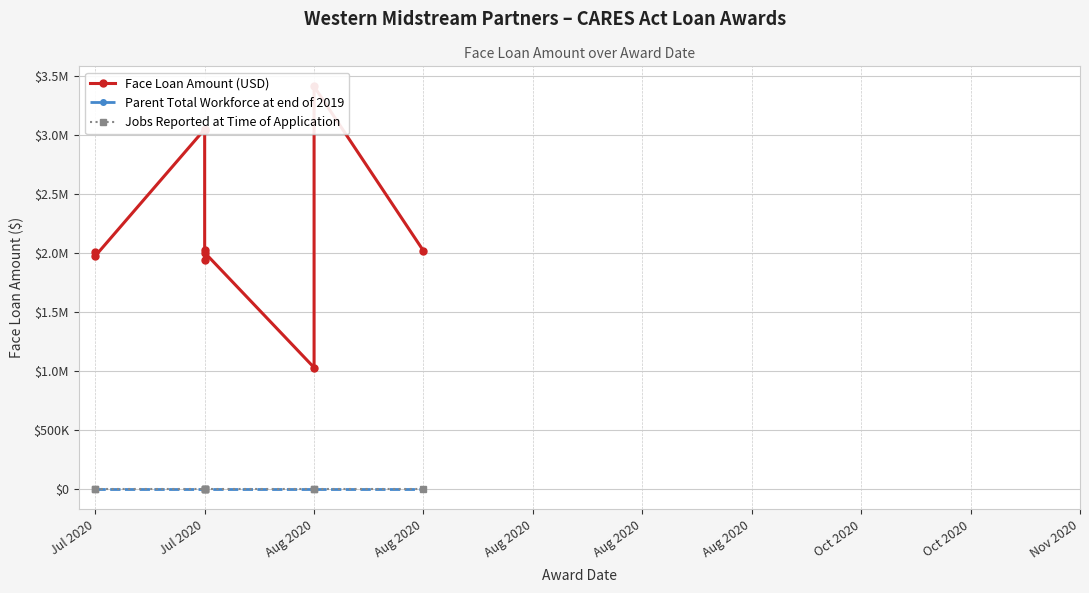

Reading left to right, what are all the values shown in this chart?

Face Loan Amount (USD): 2010506	1974339	3047010	3044096	2027963	1942201	2003096	1030157	3408971	2017560
Parent Total Workforce at end of 2019: 602	602	602	602	602	602	602	602	602	602
Jobs Reported at Time of Application: 0	0	0	0	0	0	0	0	0	0